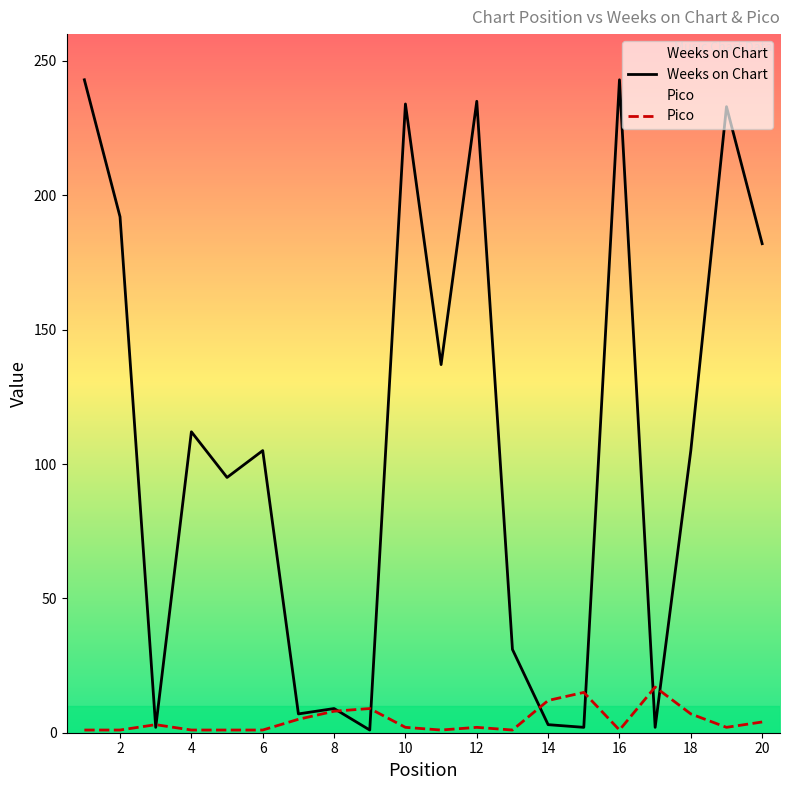

How many interior local peaks does the Weeks on Chart series have?

7